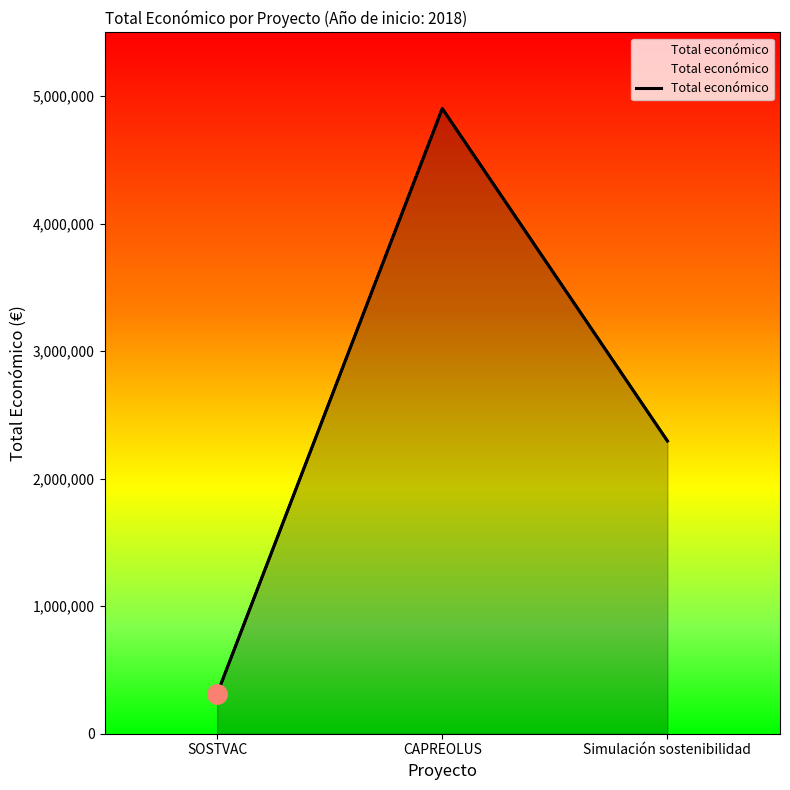

List the labels in order of value, largest first.

CAPREOLUS, Simulación sostenibilidad, SOSTVAC